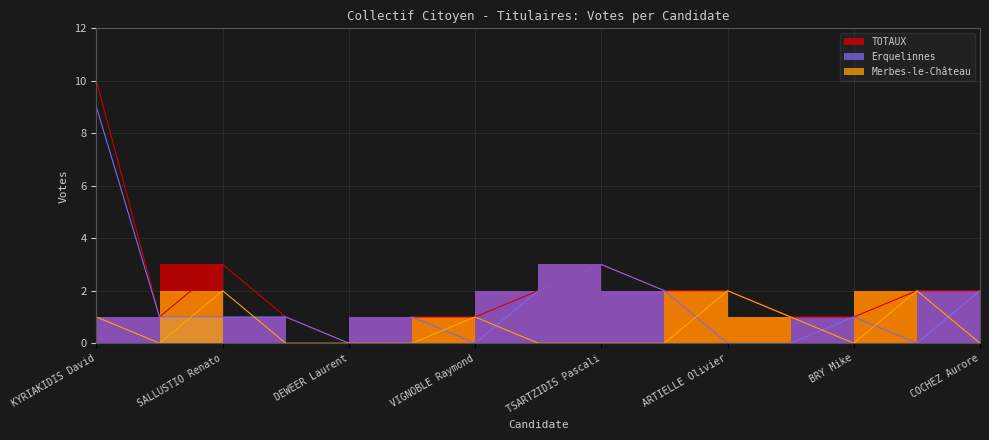

Reading left to right, transcribe all the data shown in this chart.

Erquelinnes: 9	1	1	1	0	1	0	2	3	2	0	0	1	0	2
Merbes-le-Château: 1	0	2	0	0	0	1	0	0	0	2	1	0	2	0
TOTAUX: 10	1	3	1	0	1	1	2	3	2	2	1	1	2	2